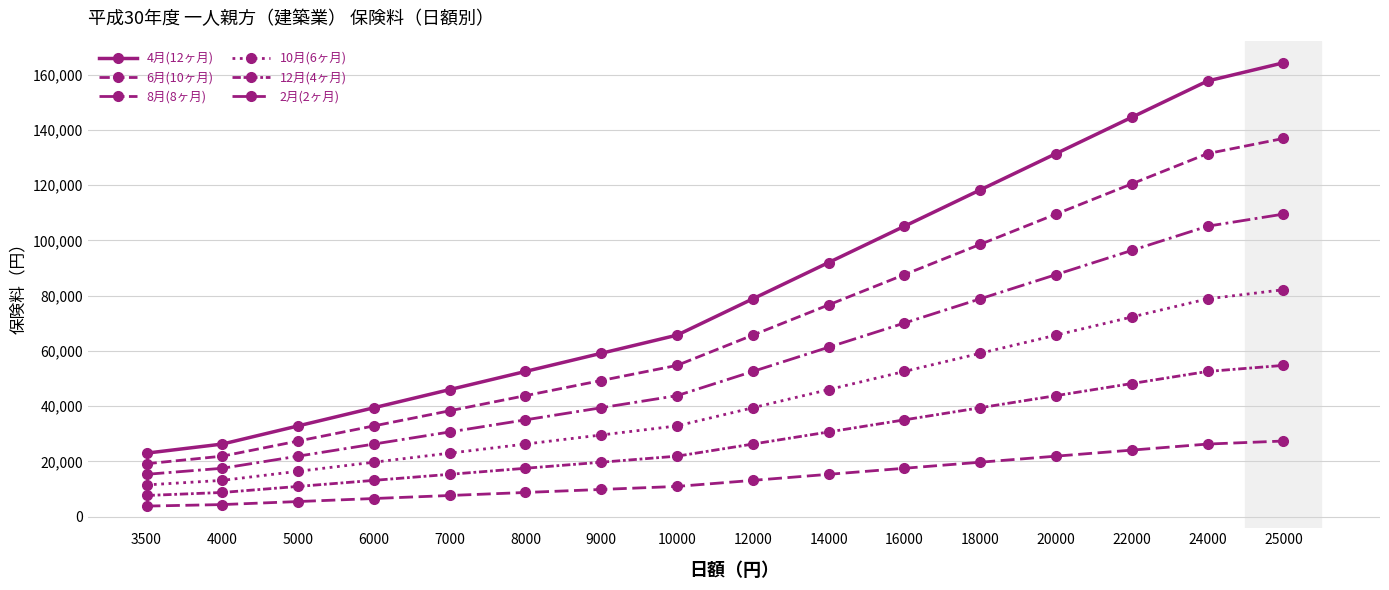

Count the number of categories in the chart.

16